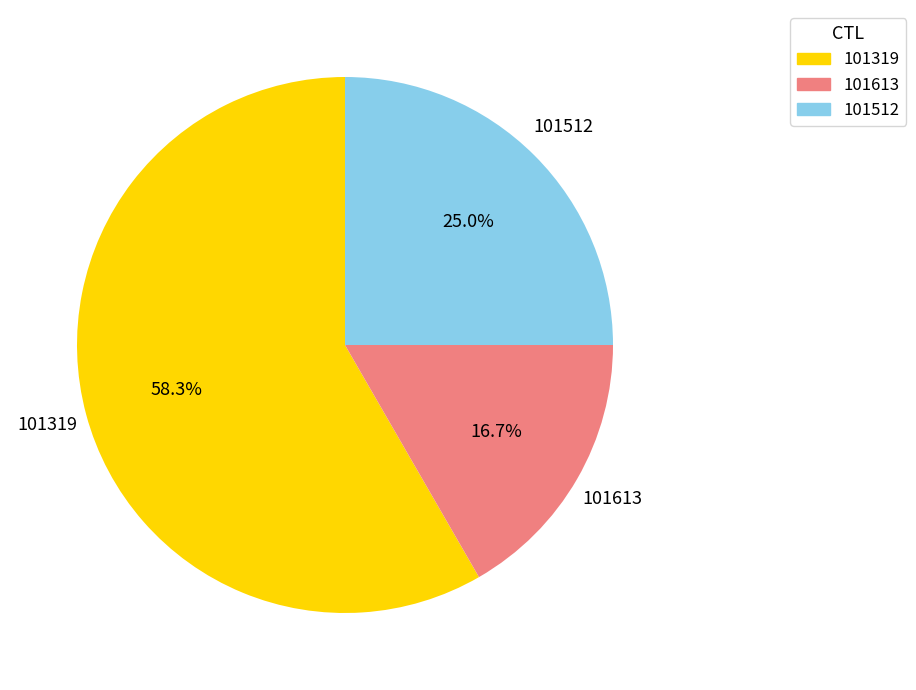

To the nearest percent, what is the average slice percentage?

33%